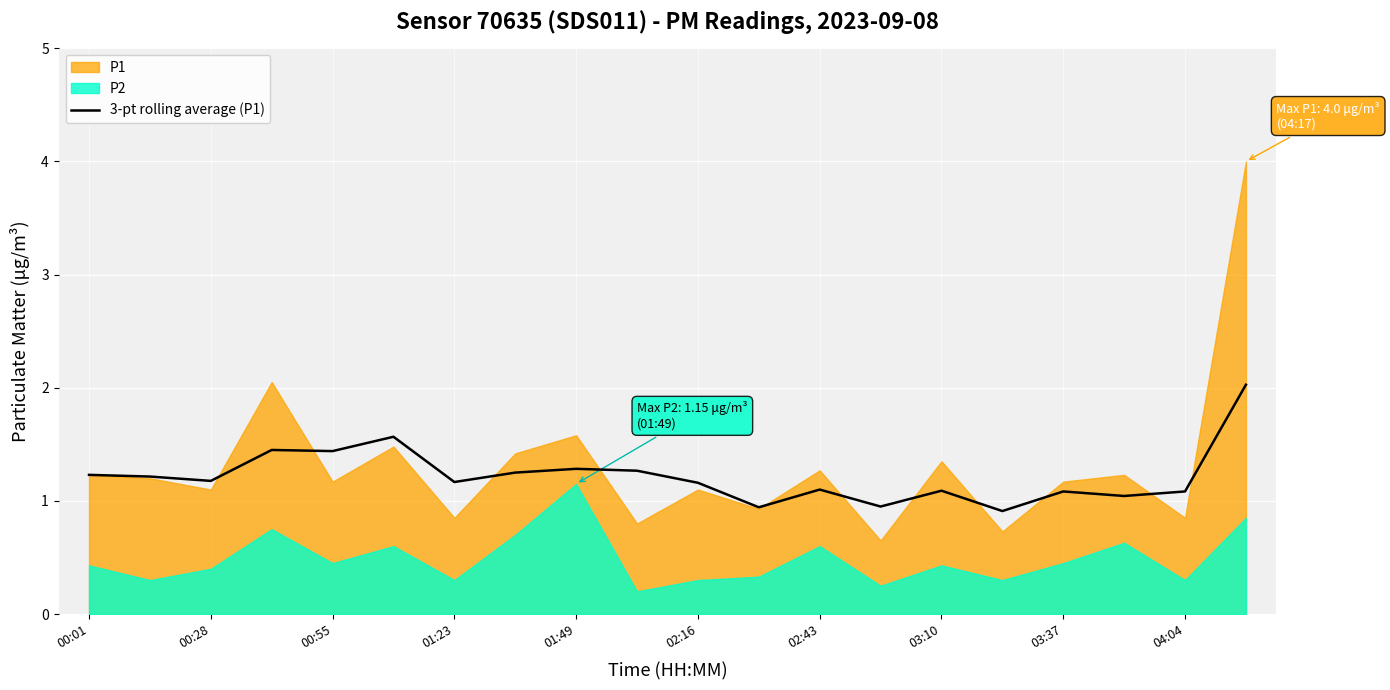

How many lines are shown in the chart?

1